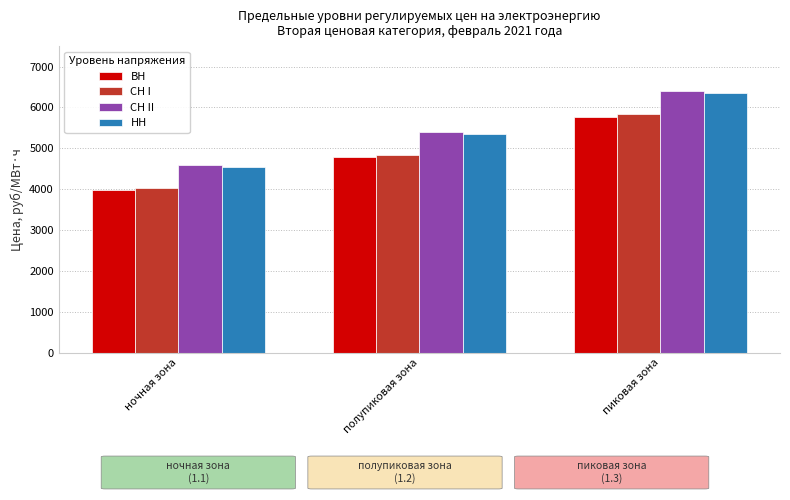

The СН I series shows 4843.7 at полупиковая зона. True or false?

True